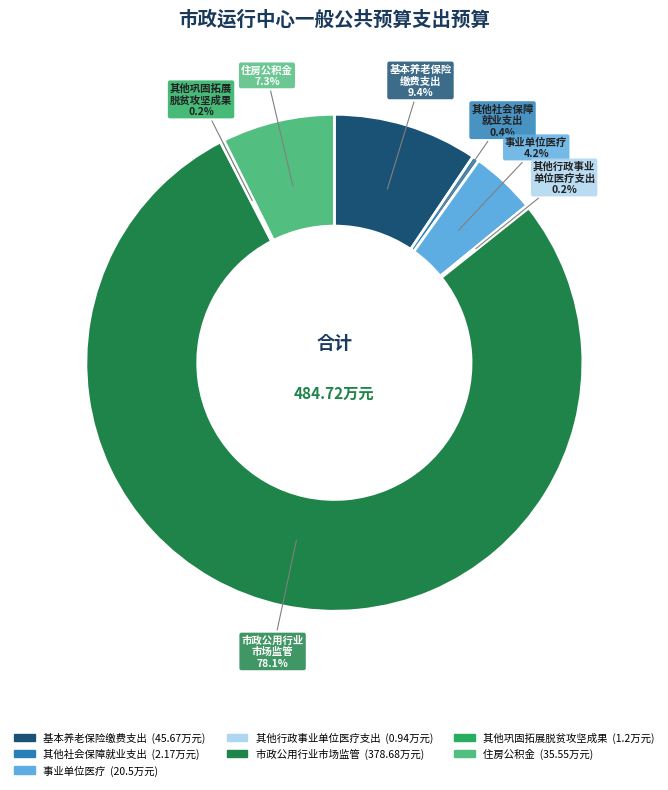

Is there any slice that represents more than half of the pie?

Yes